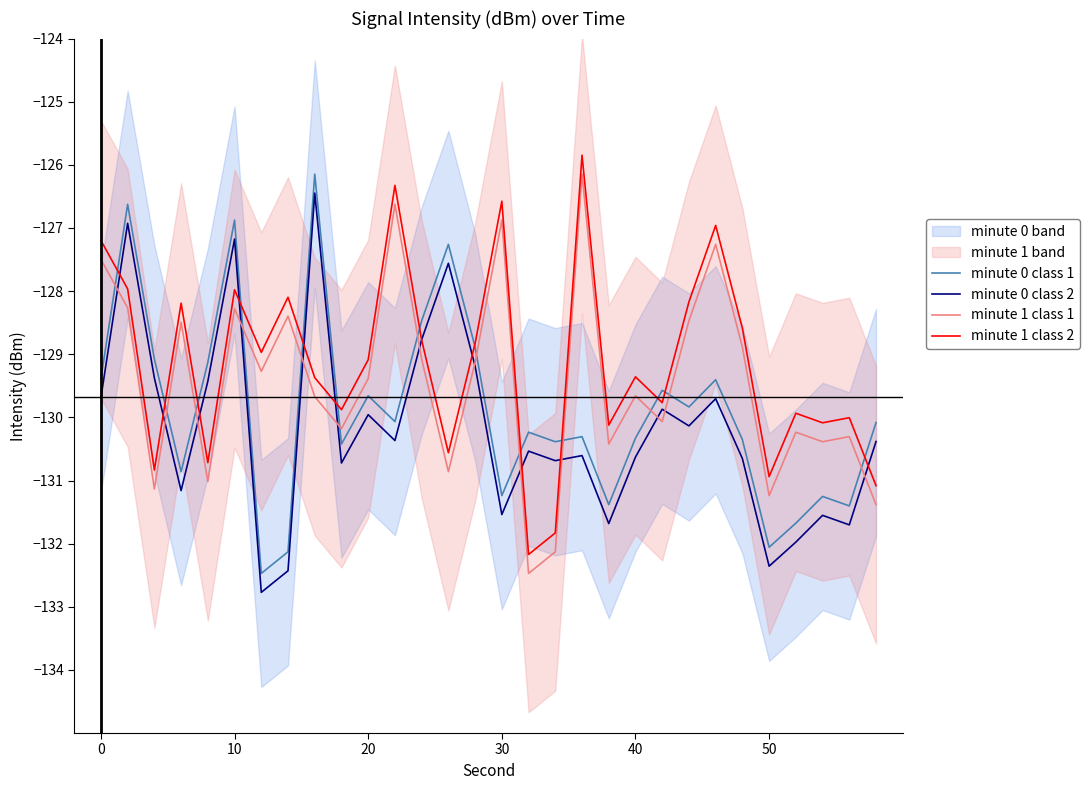

Does the chart have visible grid lines?

No